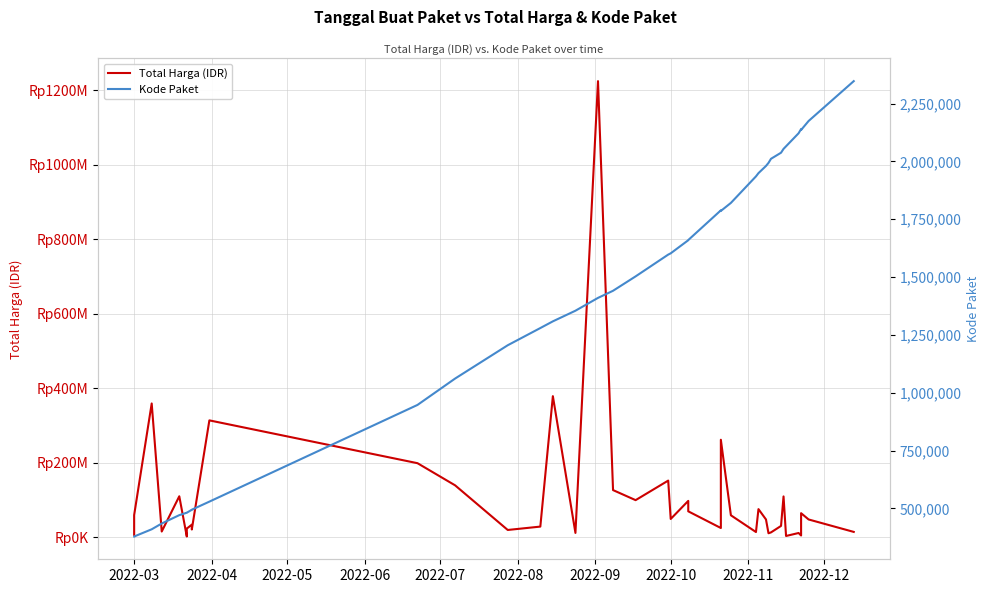

True or false: Total Harga (IDR) and Kode Paket intersect in this chart.

False